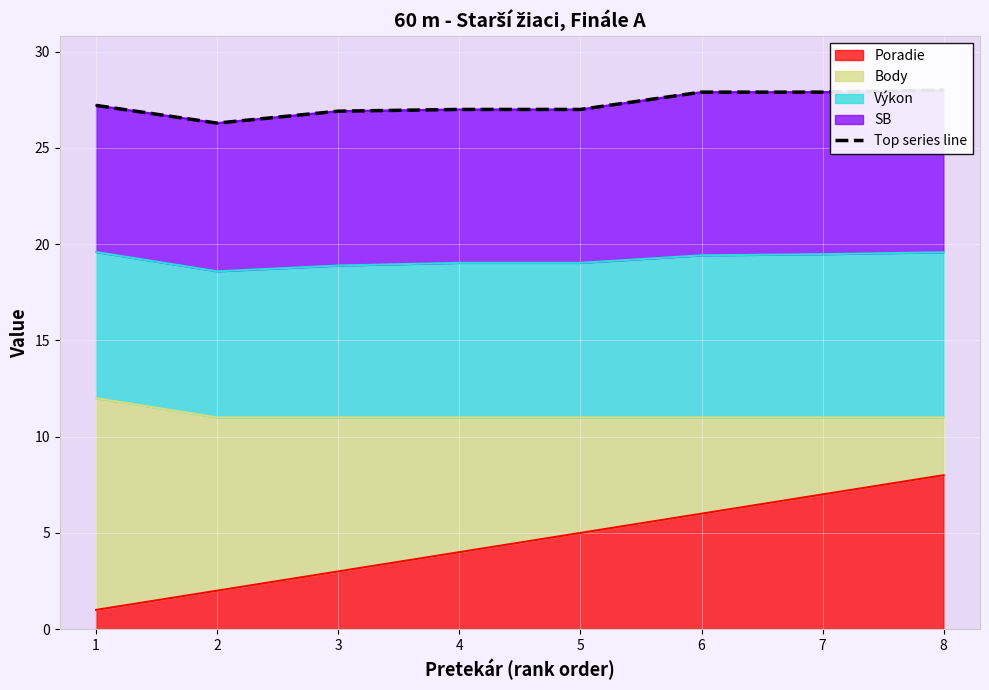

True or false: there are more than 2 points higher than both neighbors.

False